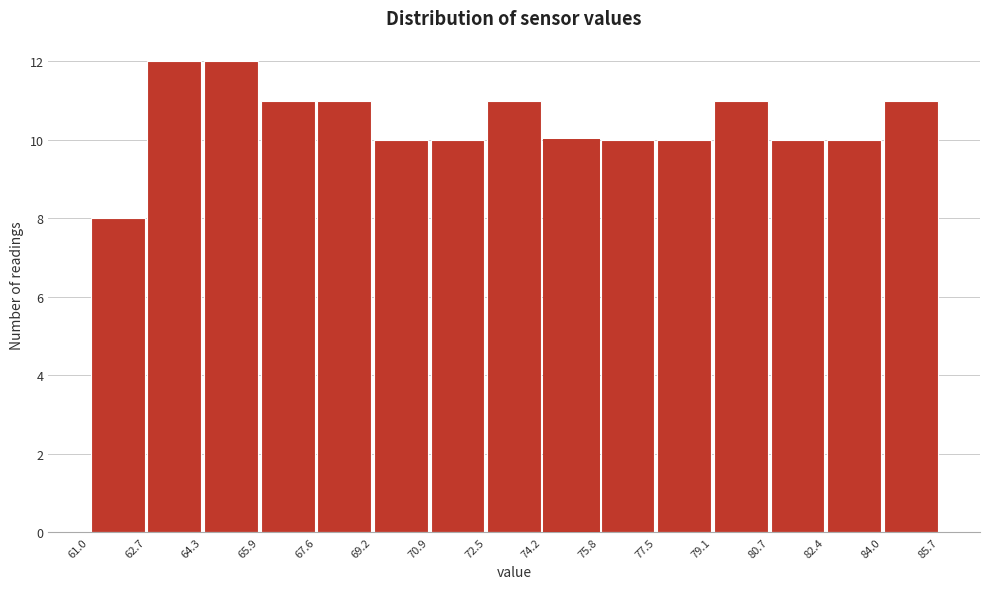

How tall is the bar that spans 64.3 to 65.9 on the x-axis? The values are not printed on the chart, so give them approximately, as read against the axis.

12